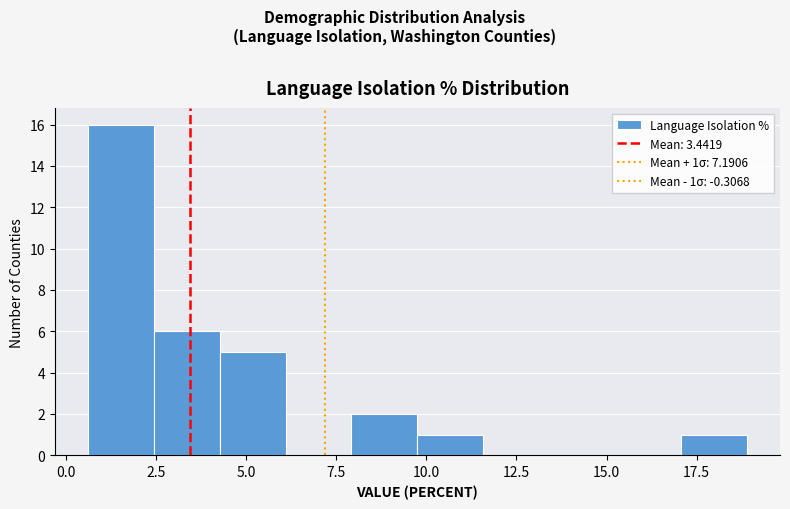

Read against the x-axis, roughly where is the centre of the tallest bar?

1.5